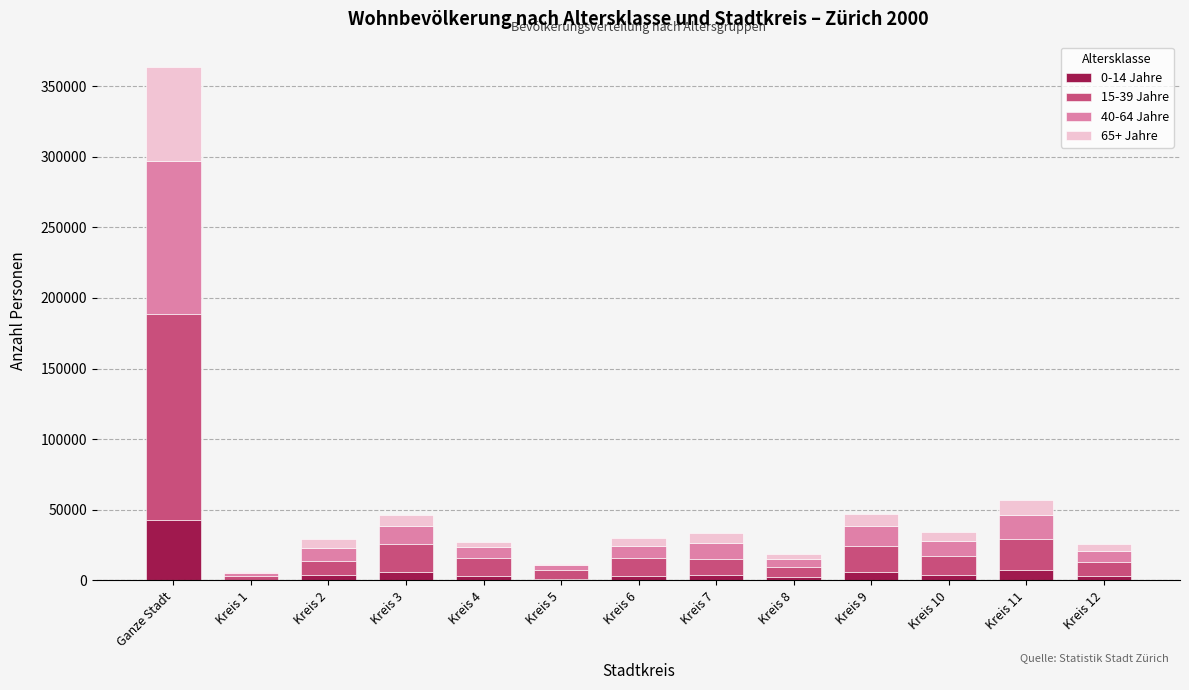

At which category is the sum across all series the highest?

Ganze Stadt